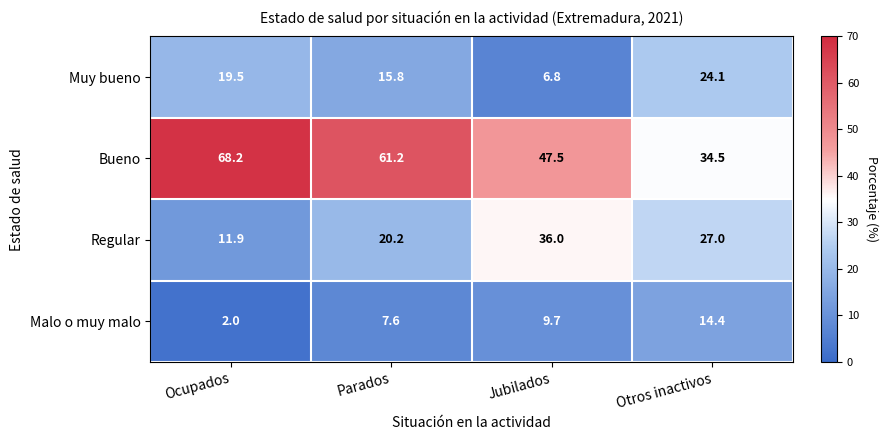

Which label corresponds to the largest value in the chart?

Ocupados